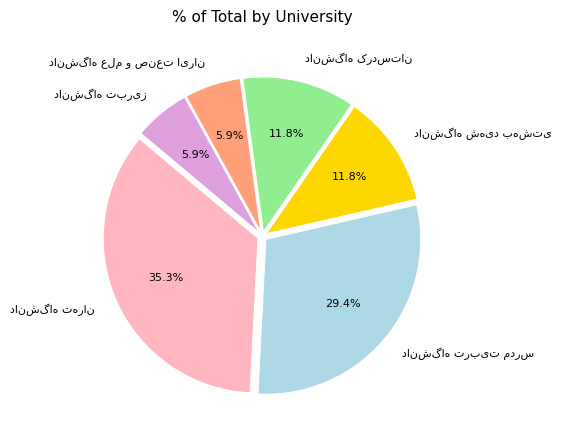

Does any single category account for the majority?

No